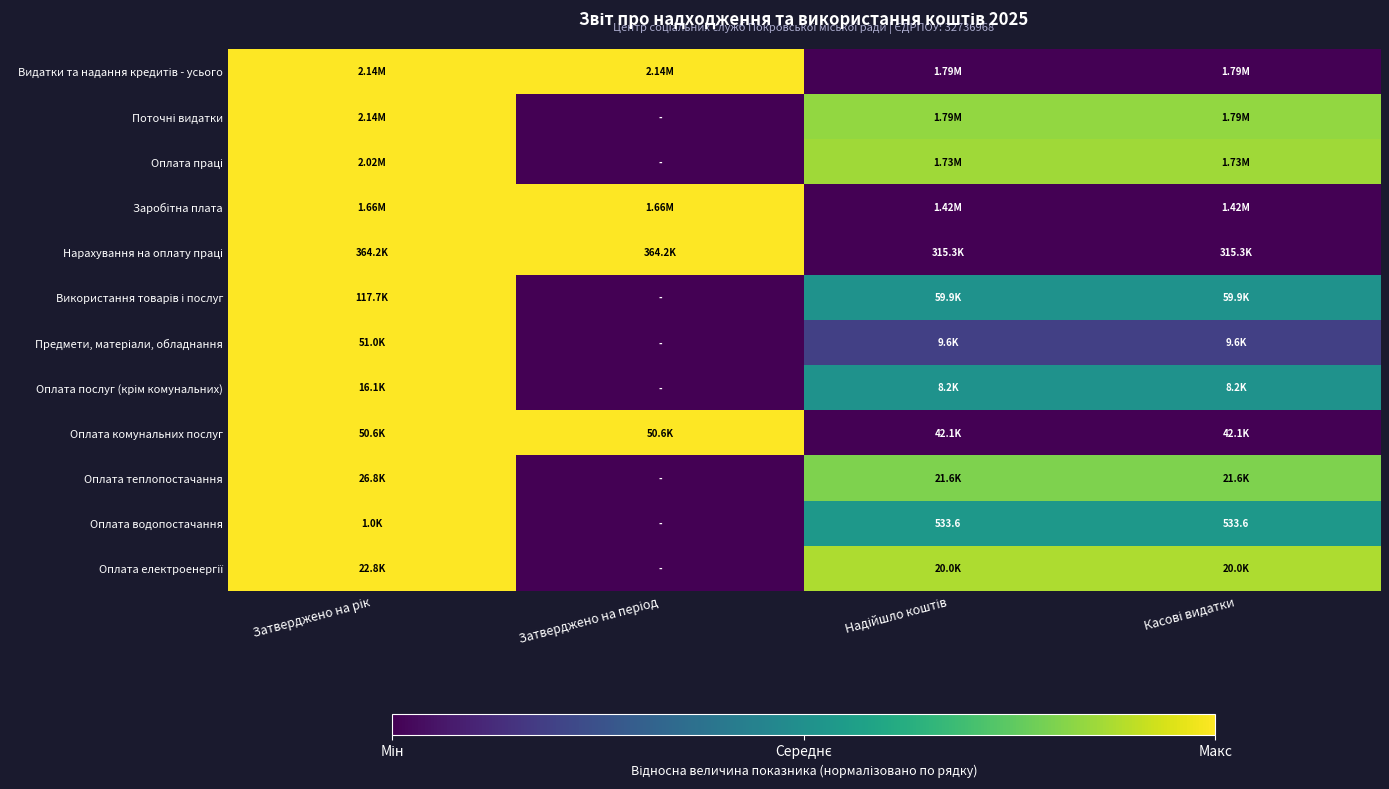

At how many categories does at least one series exceed 0?

4